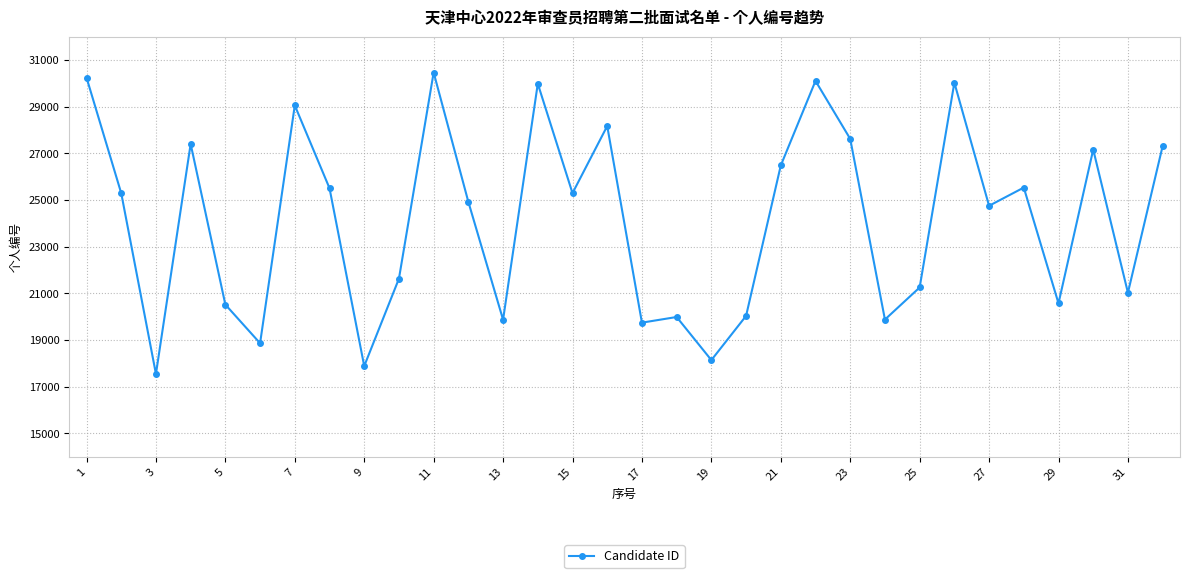

What is the minimum value shown in the chart?

17545